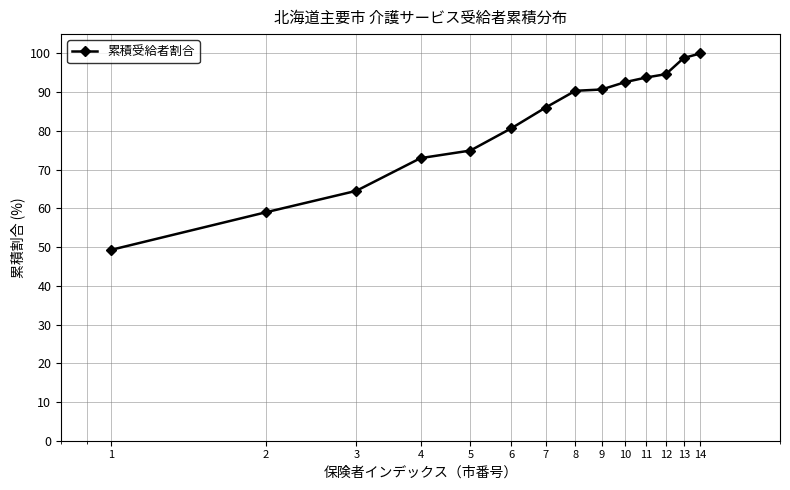

What is the value of the 3rd point from the left?

64.5